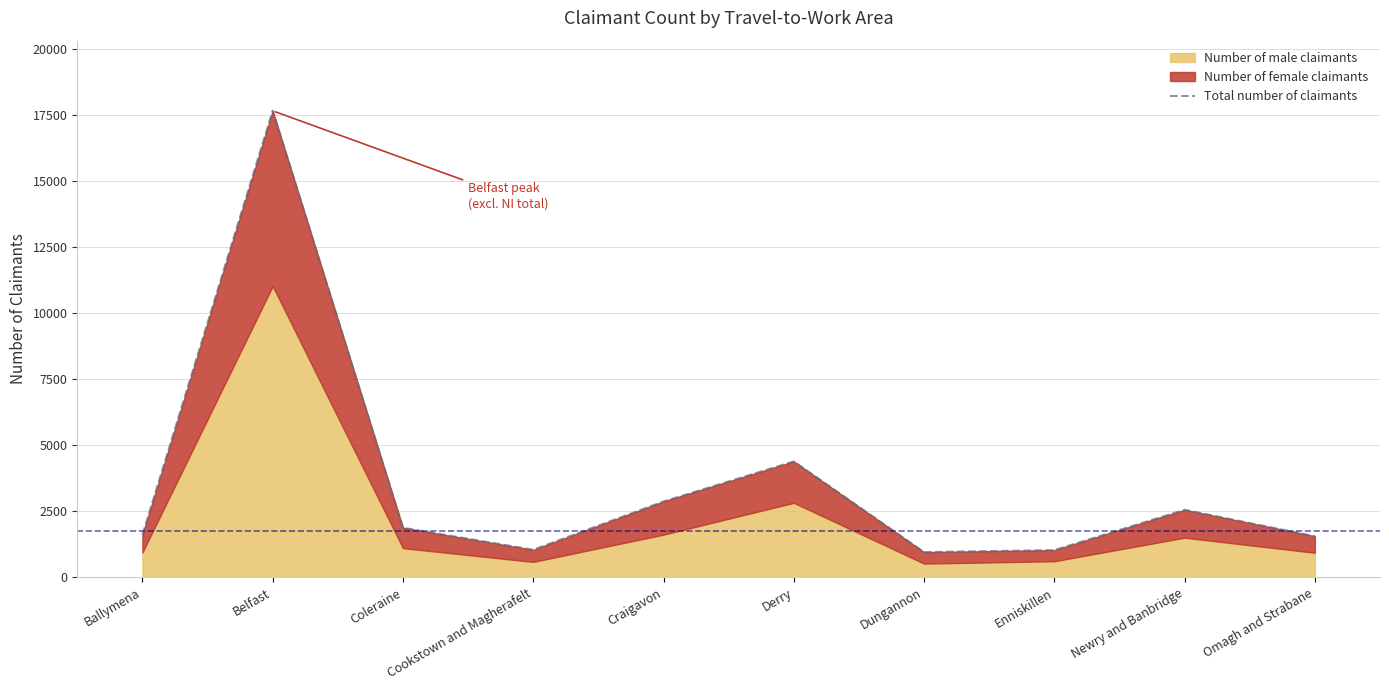

What is the minimum value shown in the chart?

960